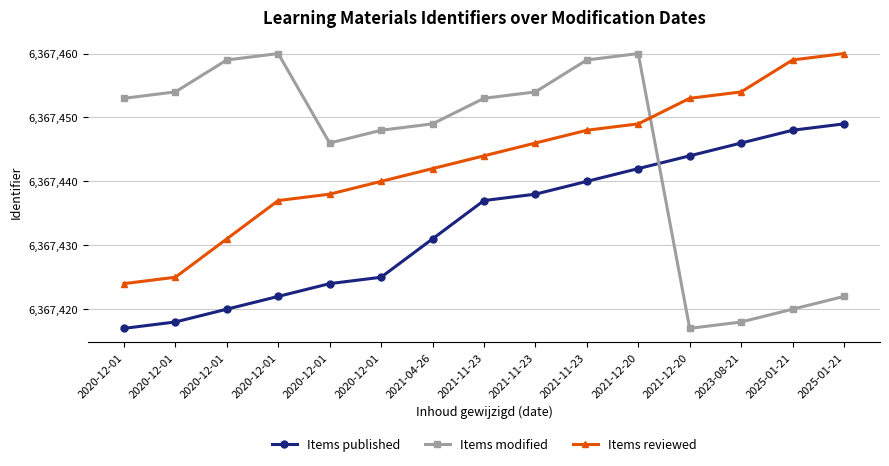

True or false: Items published and Items modified cross at least once.

True